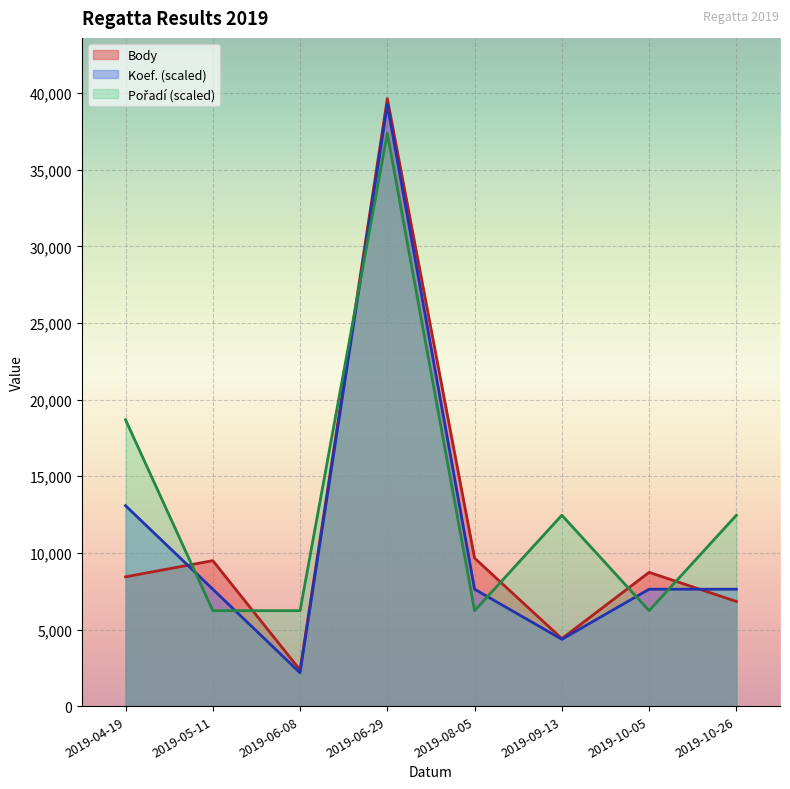

At which label is Koef. closest to 20709?

2019-04-19